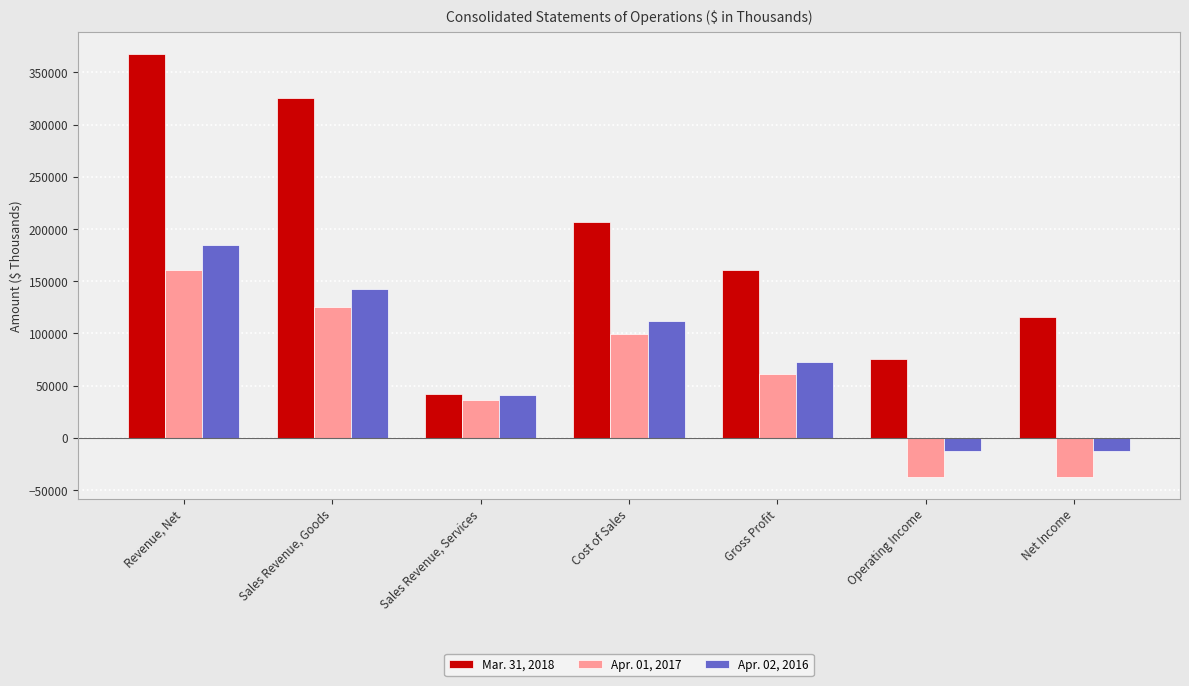

What is the average value of the Apr. 01, 2017 series?

58280